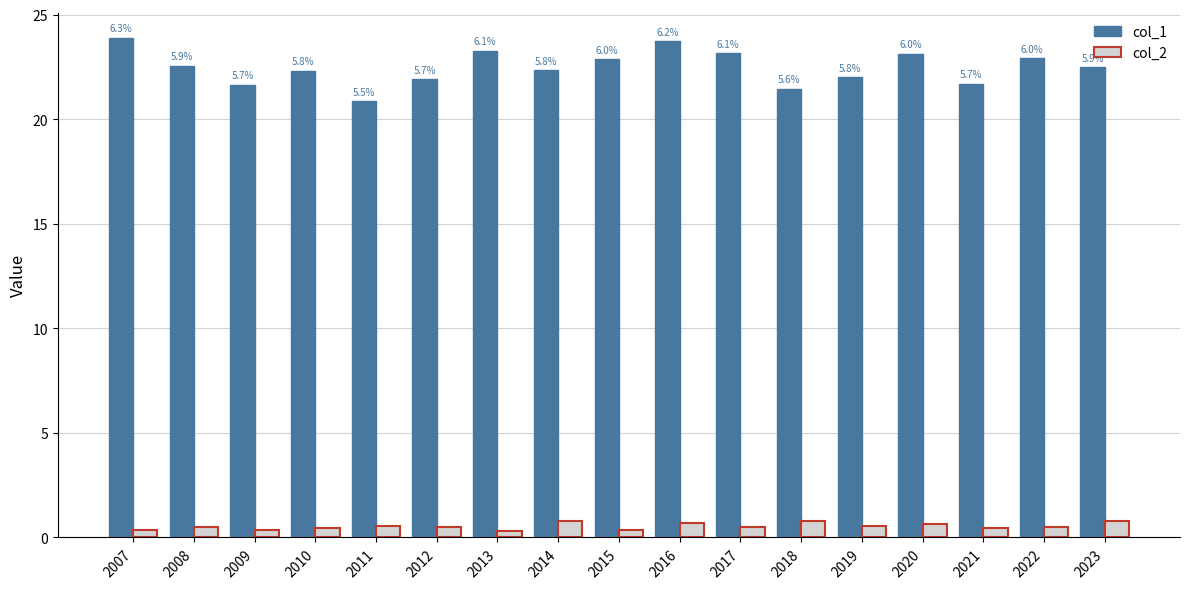

What are all the series names shown in the legend?

col_1, col_2